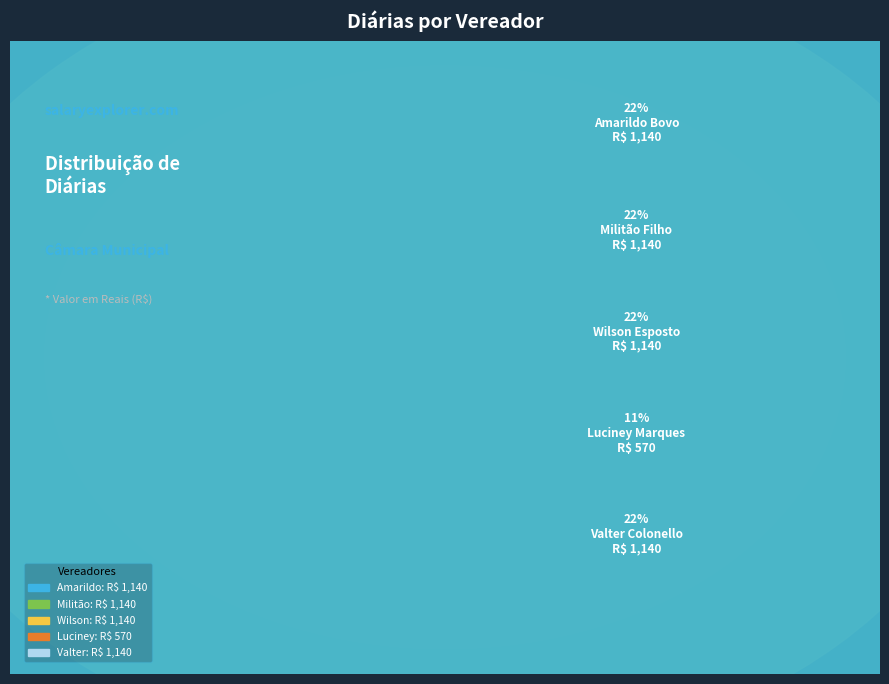

To the nearest percent, what percentage of the pie is Luciney Molina Marques?

11%